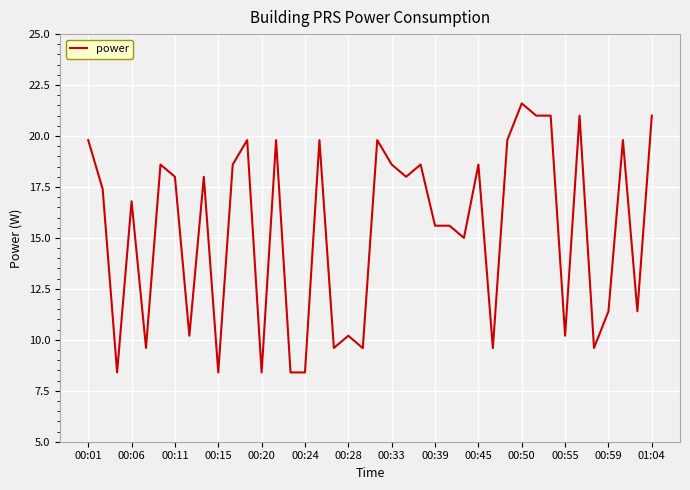

What is the minimum value shown in the chart?

8.4